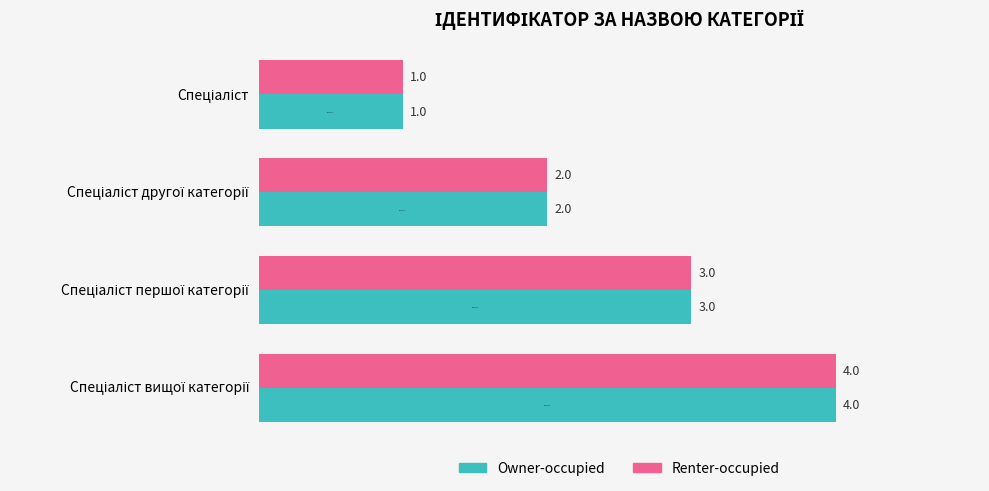

How many distinct data groups are displayed?

2